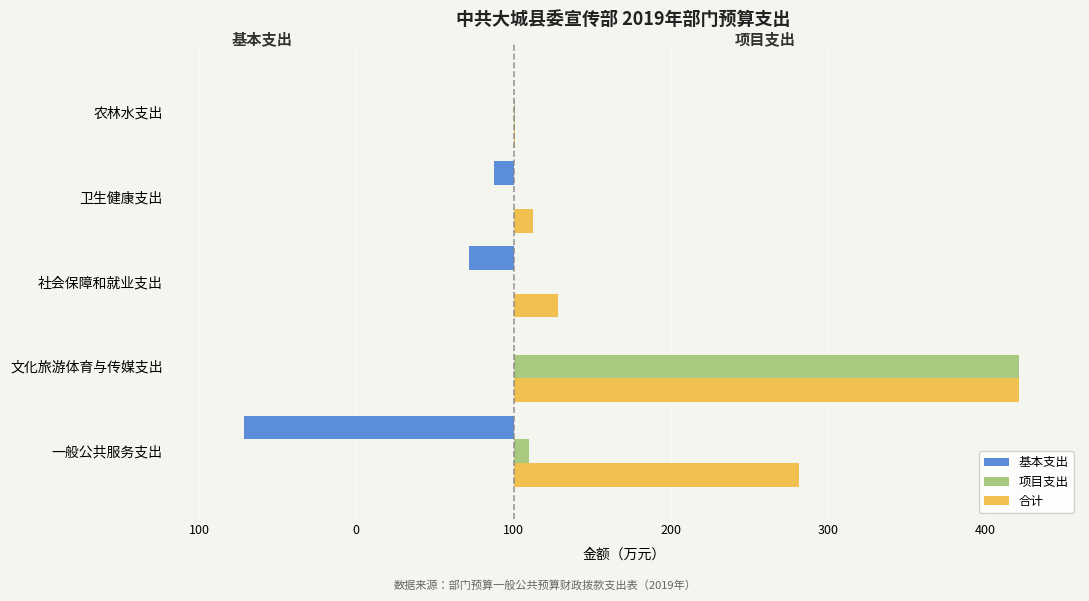

What are all the series names shown in the legend?

基本支出, 项目支出, 合计